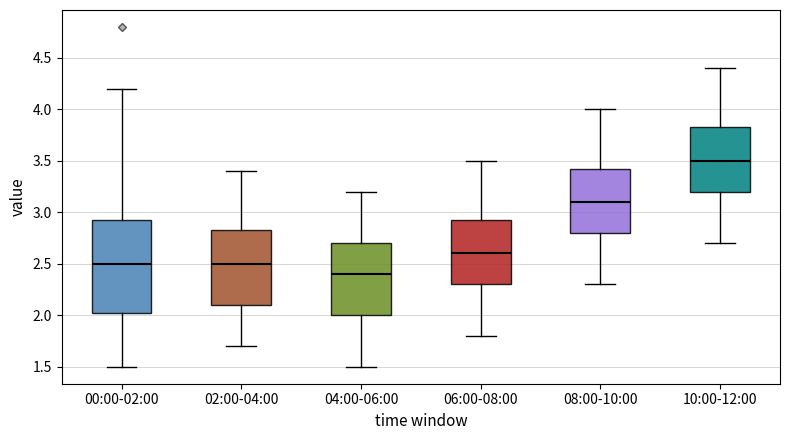

Reading left to right, transcribe this box plot: for each box, give where its median line is, the range the box spans, and where its two whiskers end, as read against the y-axis. The values are not printed on the chart, so give them approximately, as read against the axis.

00:00-02:00: median 2.50, box 2.00 to 2.95, whiskers 1.50 to 4.20
02:00-04:00: median 2.50, box 2.10 to 2.85, whiskers 1.70 to 3.40
04:00-06:00: median 2.40, box 2.00 to 2.70, whiskers 1.50 to 3.20
06:00-08:00: median 2.60, box 2.30 to 2.95, whiskers 1.80 to 3.50
08:00-10:00: median 3.10, box 2.80 to 3.45, whiskers 2.30 to 4.00
10:00-12:00: median 3.50, box 3.20 to 3.85, whiskers 2.70 to 4.40